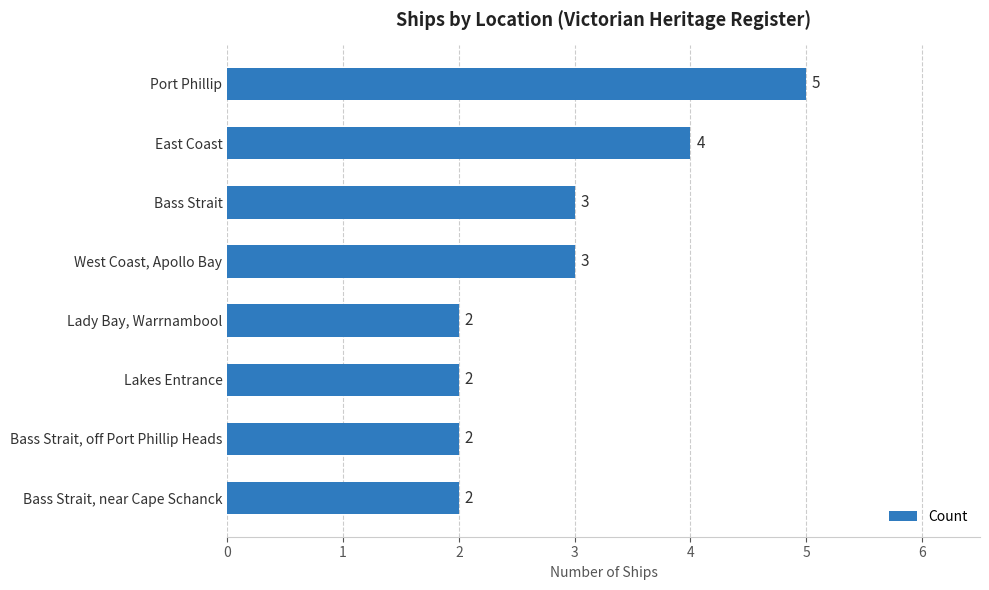

What is the sum of all values?

23